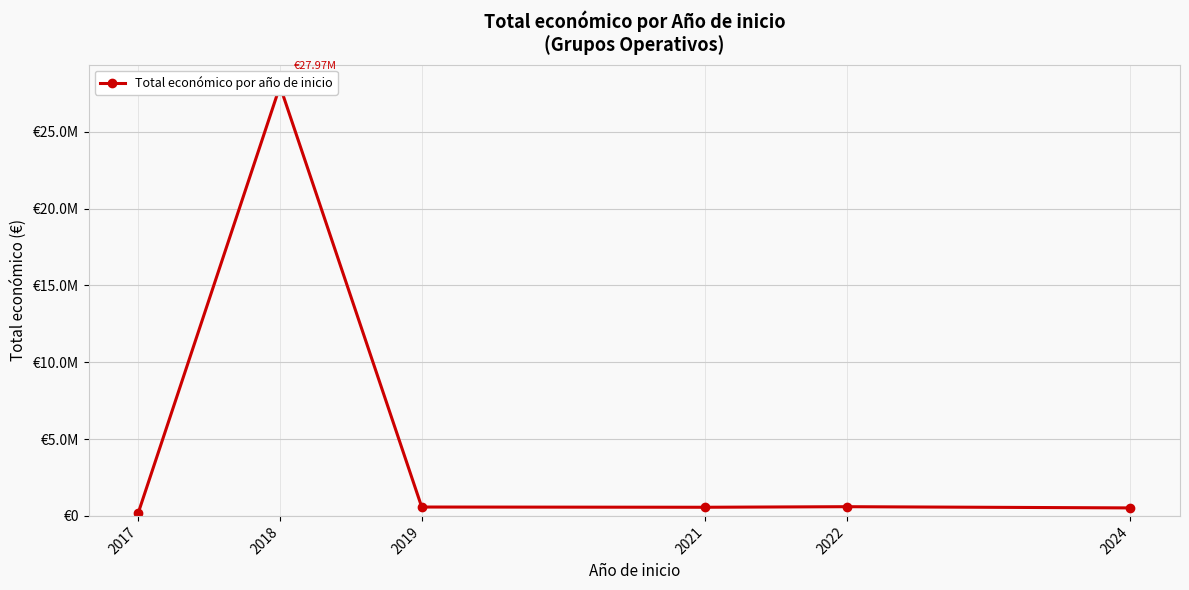

List the labels in order of value, largest first.

2018, 2022, 2019, 2021, 2024, 2017